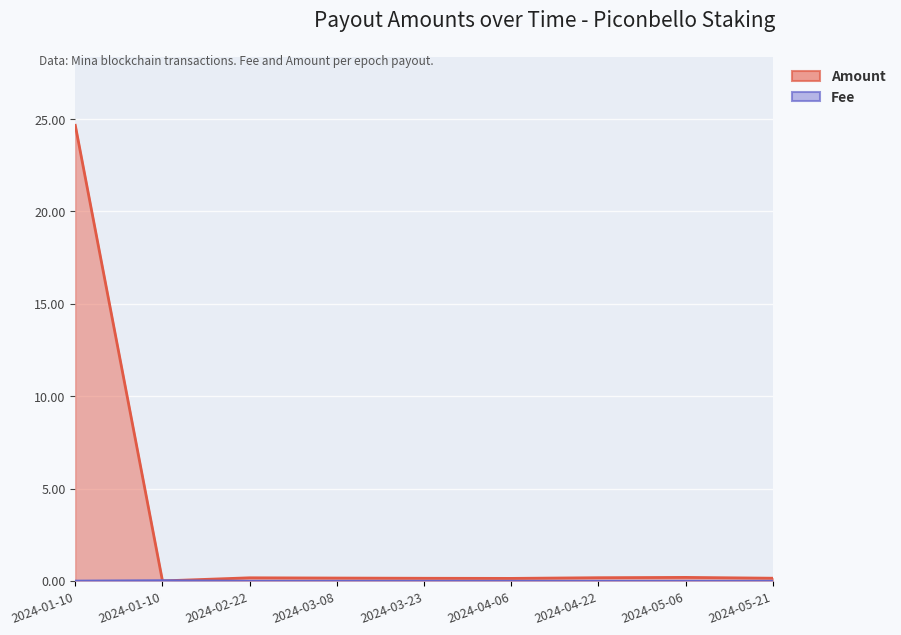

How many lines are shown in the chart?

2